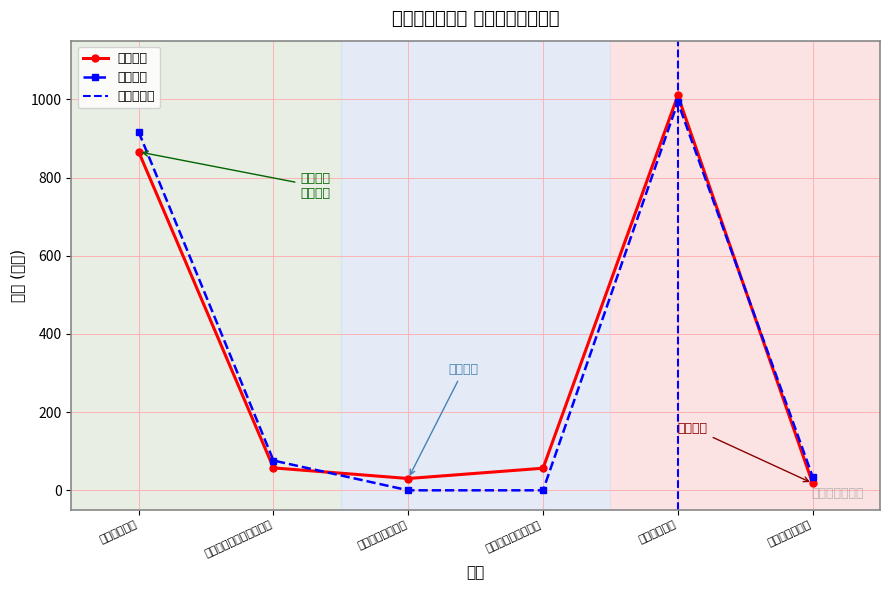

True or false: the data shows 653.5 at 本年支出合计.

False